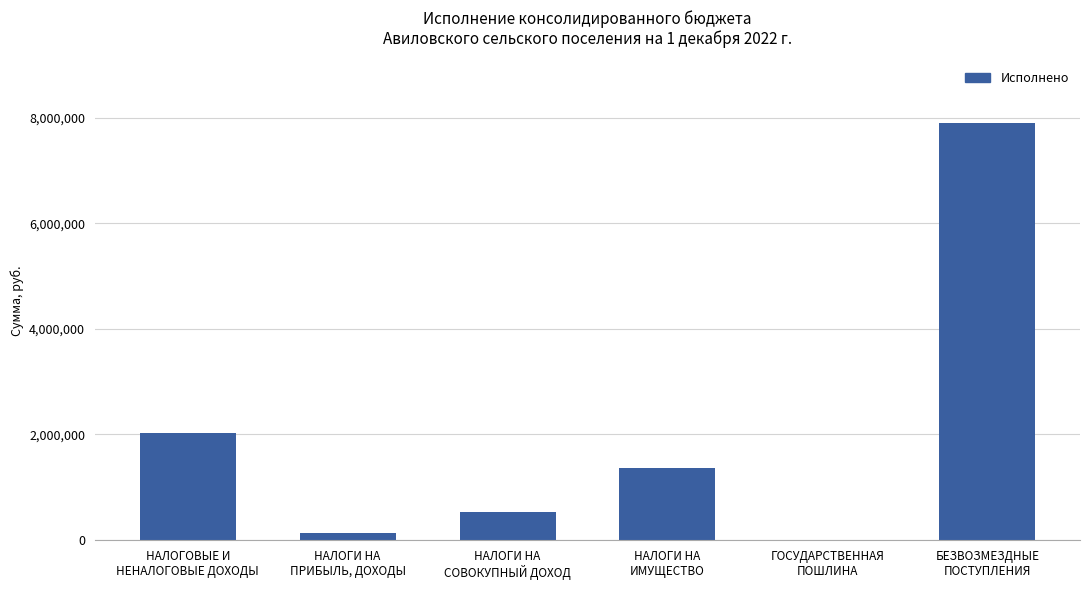

What is the difference between the values at ГОСУДАРСТВЕННАЯ
ПОШЛИНА and НАЛОГИ НА
ИМУЩЕСТВО?

1351644.4